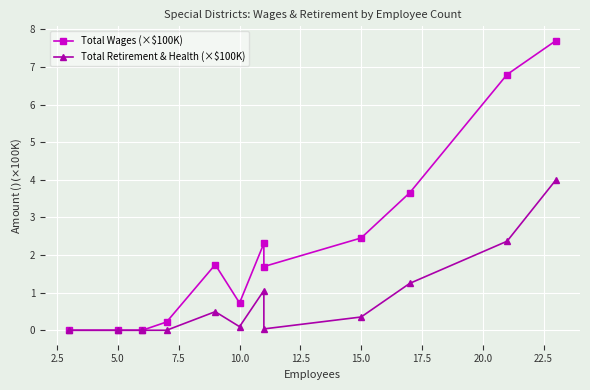

How many interior local valleys does the Total Retirement & Health (×$100K) series have?

2